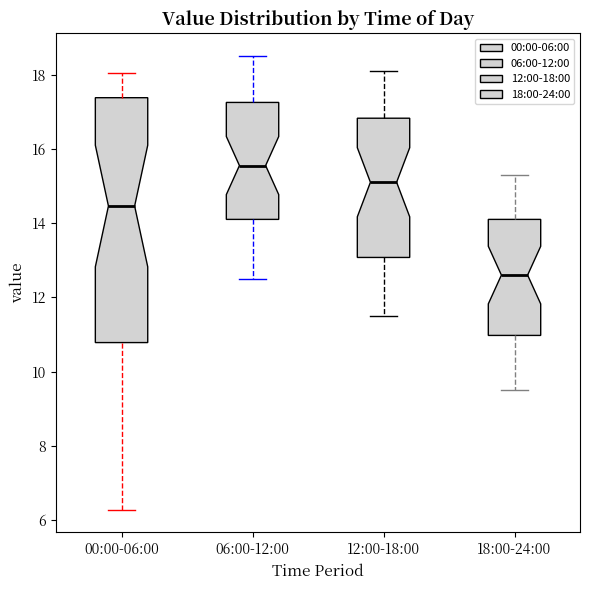

Comparing the boxes themselves (not the whiskers), which one is the tallest?

00:00-06:00